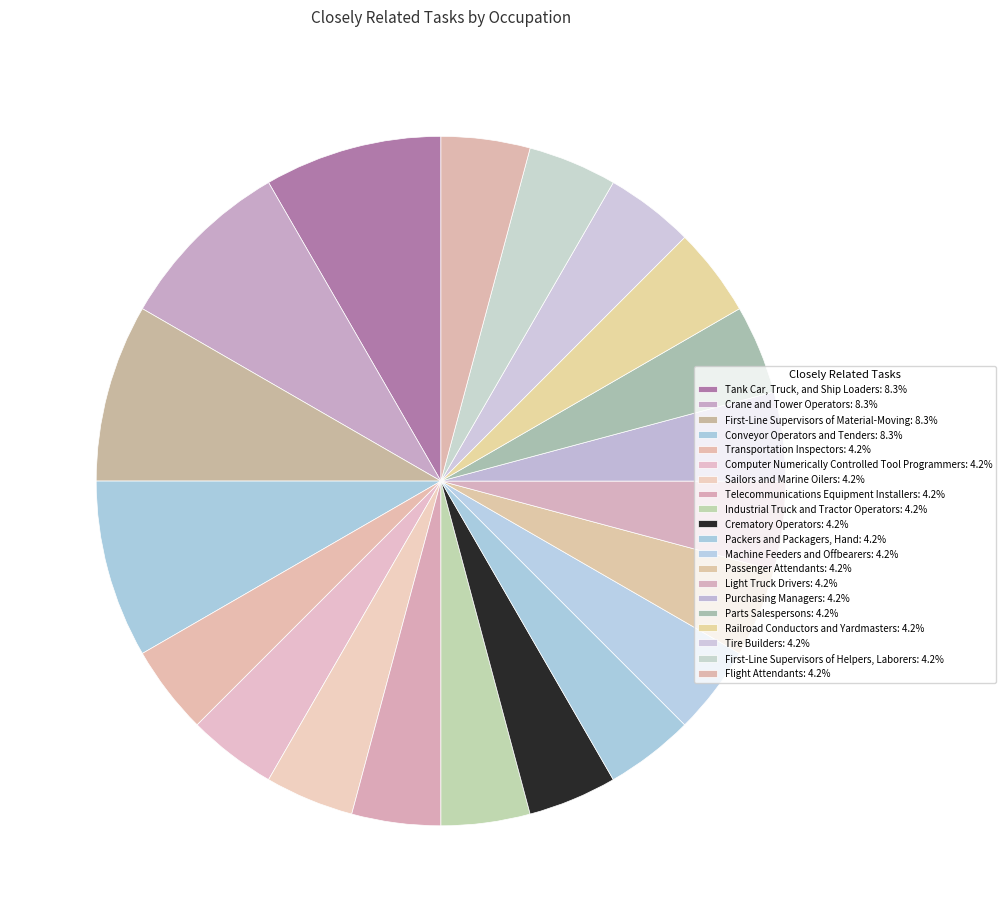

Is Tire Builders the majority of the pie?

No